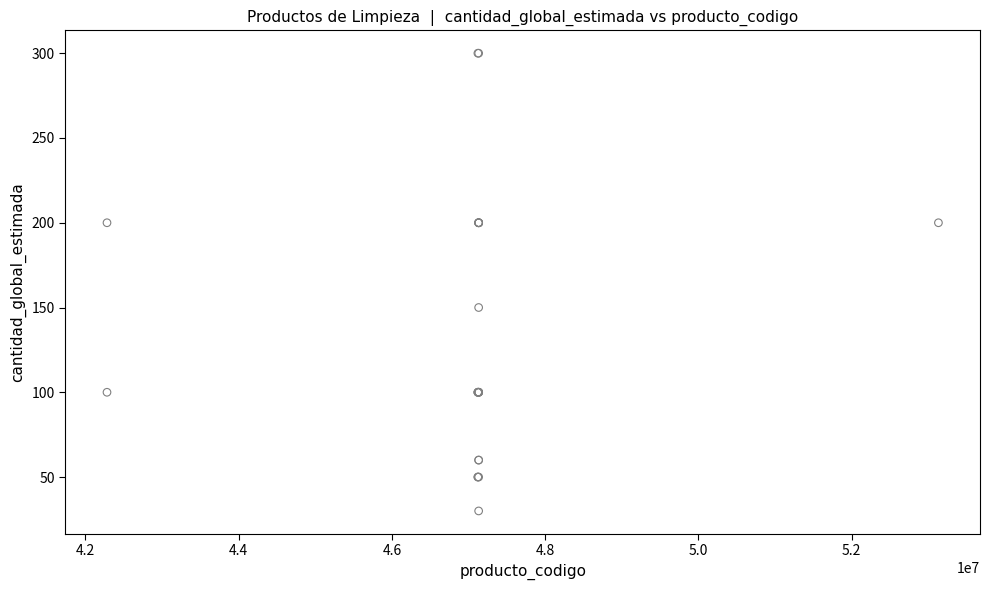

What Y value in the scatter plot is closest to 165?

150